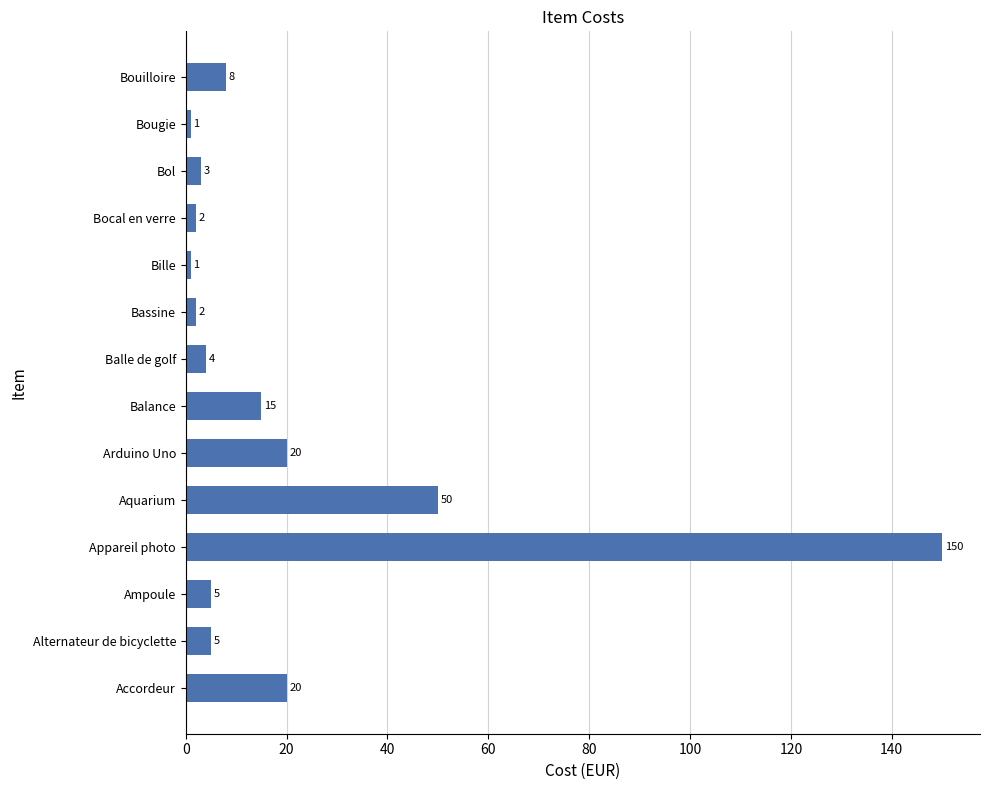

Which category has the highest value across all series?

Appareil photo